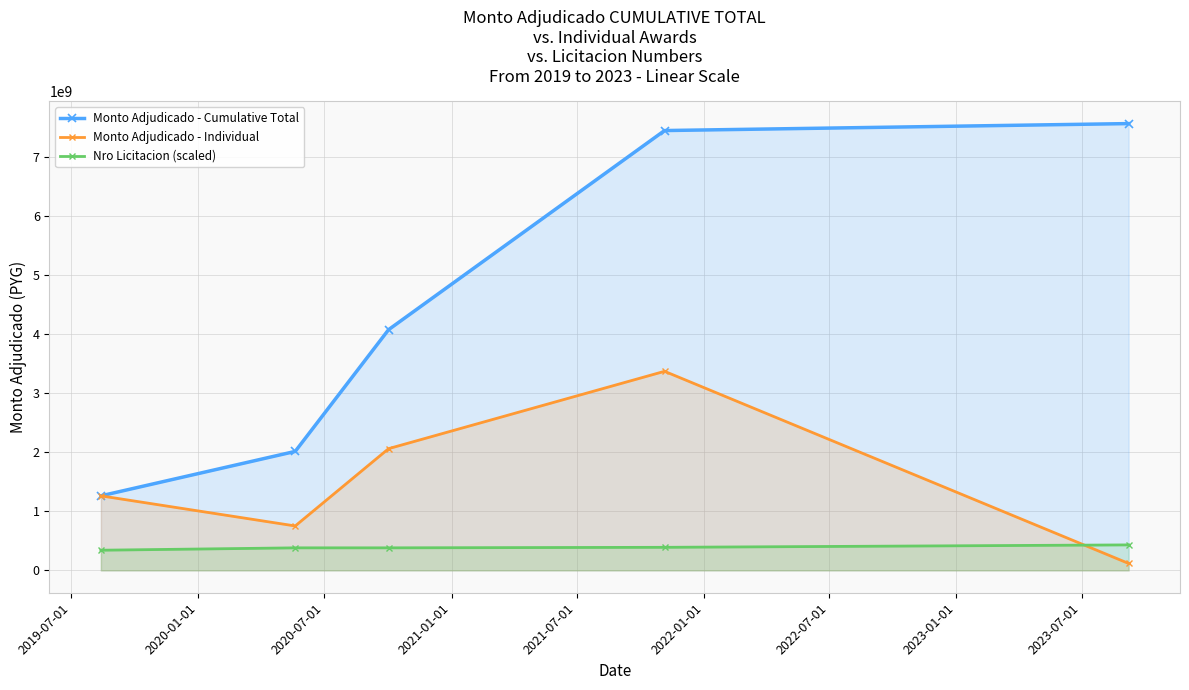

List the series in order of their overall mean, highest first.

Monto Adjudicado - Cumulative Total, Monto Adjudicado - Individual, Nro Licitacion (scaled)